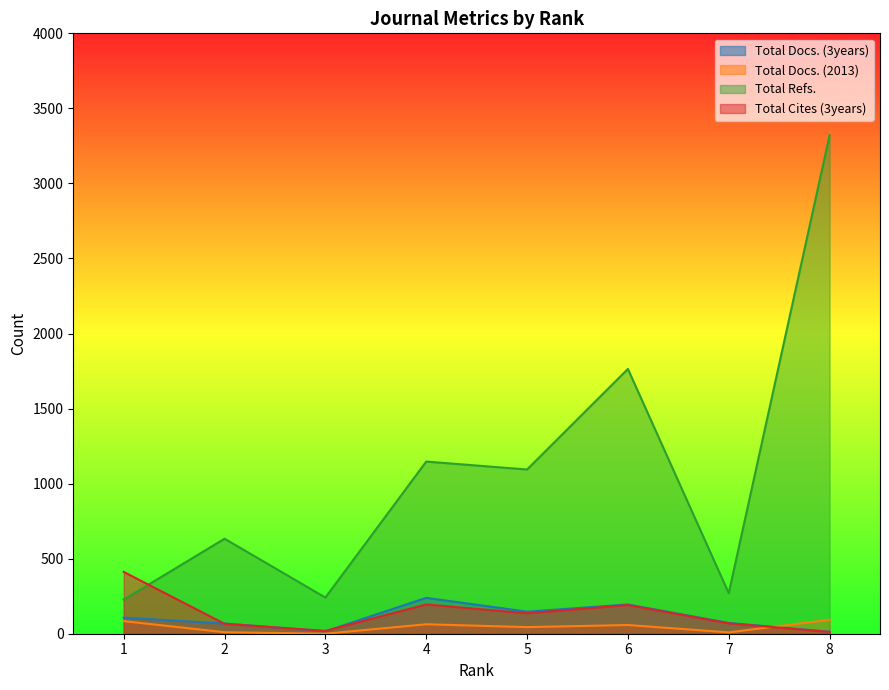

At which category does Total Refs. reach its first local peak?

2